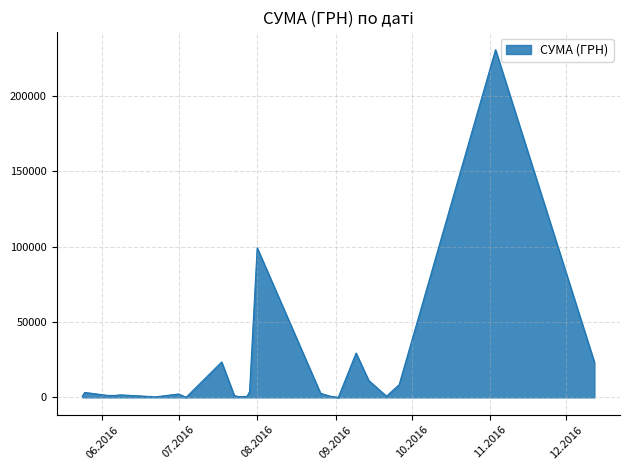

How many series are shown in this chart?

1